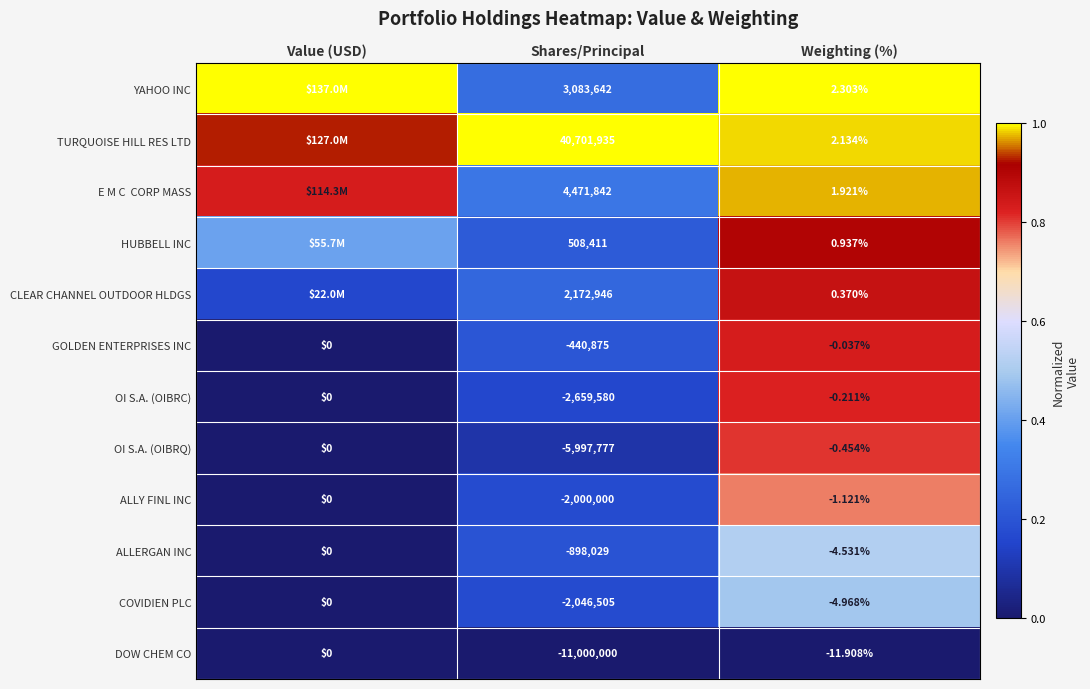

What is the spread (max minus min) of values at Shares/Principal?

51701935.0